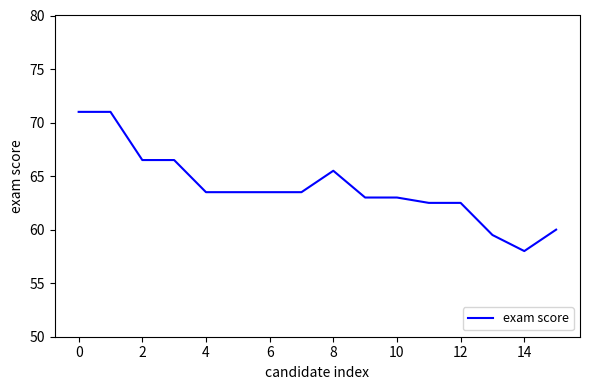

What is the maximum value shown in the chart?

71.0